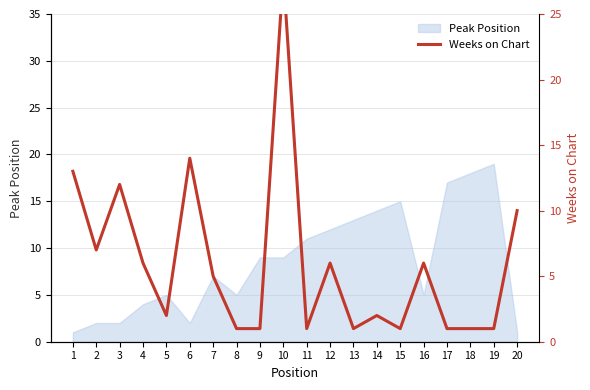

Is it true that the value at 13 is 1?

True